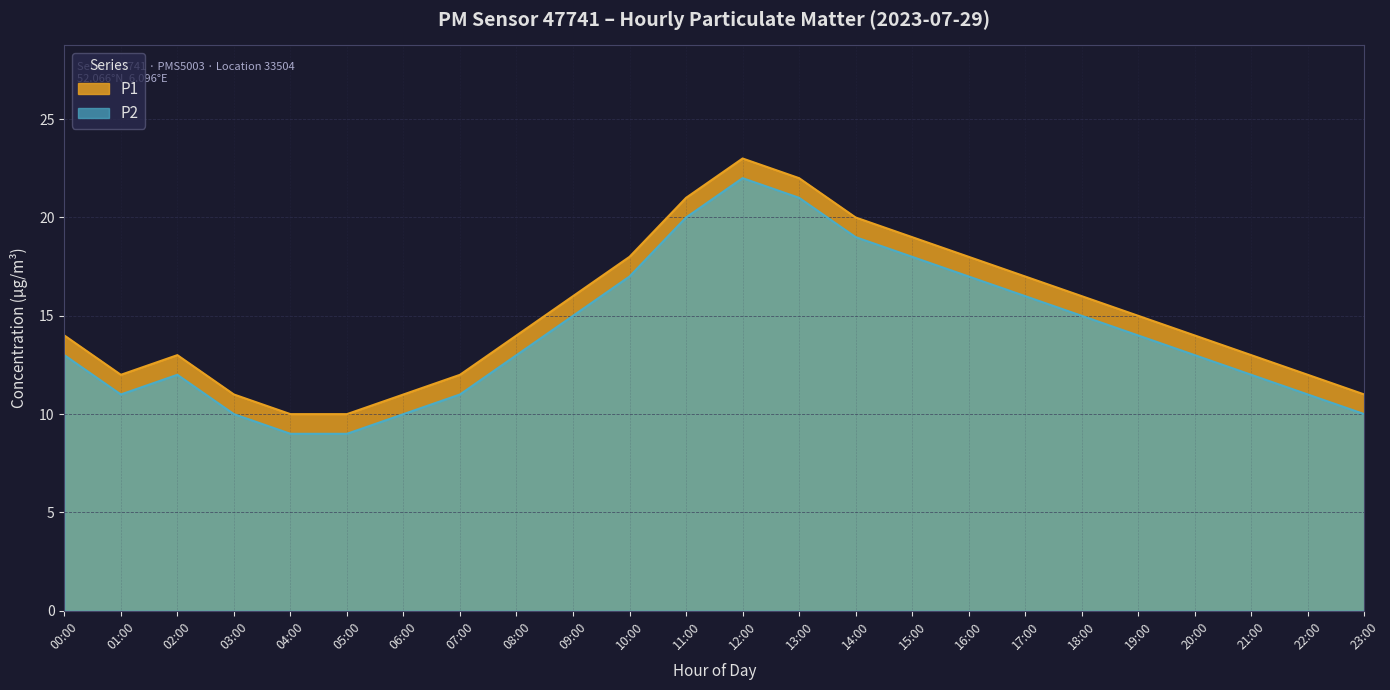

Rank the categories by P1 value from highest to lowest.

12:00, 13:00, 11:00, 14:00, 15:00, 10:00, 16:00, 17:00, 09:00, 18:00, 19:00, 00:00, 08:00, 20:00, 02:00, 21:00, 01:00, 07:00, 22:00, 03:00, 06:00, 23:00, 04:00, 05:00